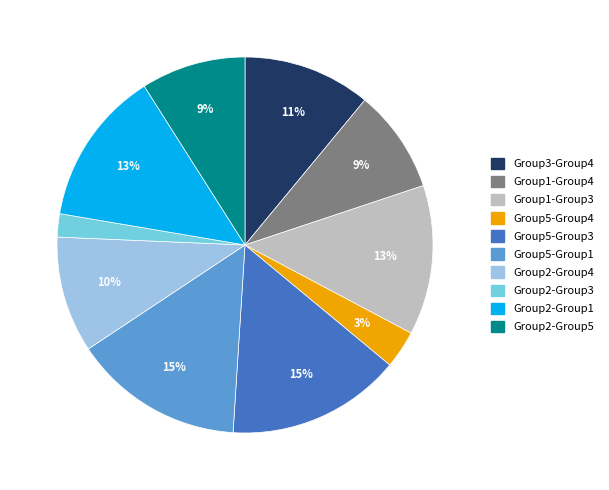

What percentage is the Group5-Group3 slice, to the nearest percent?

15%